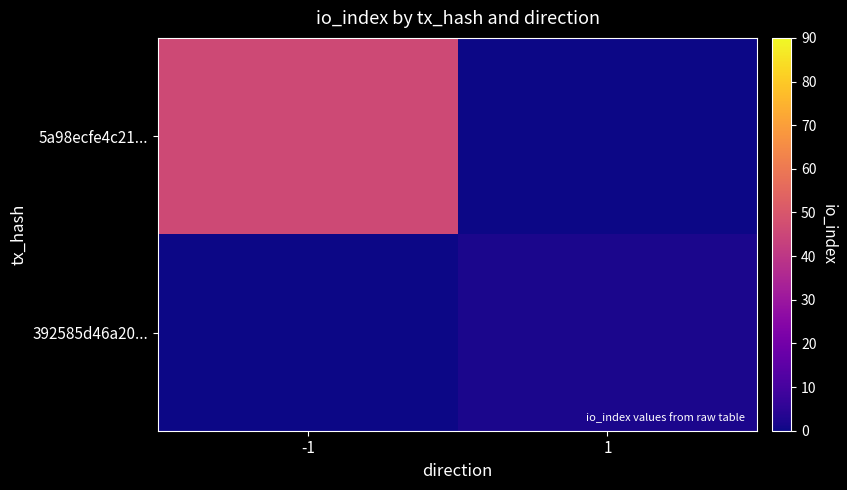

Which series has the largest total across all categories?

5a98ecfe4c21...